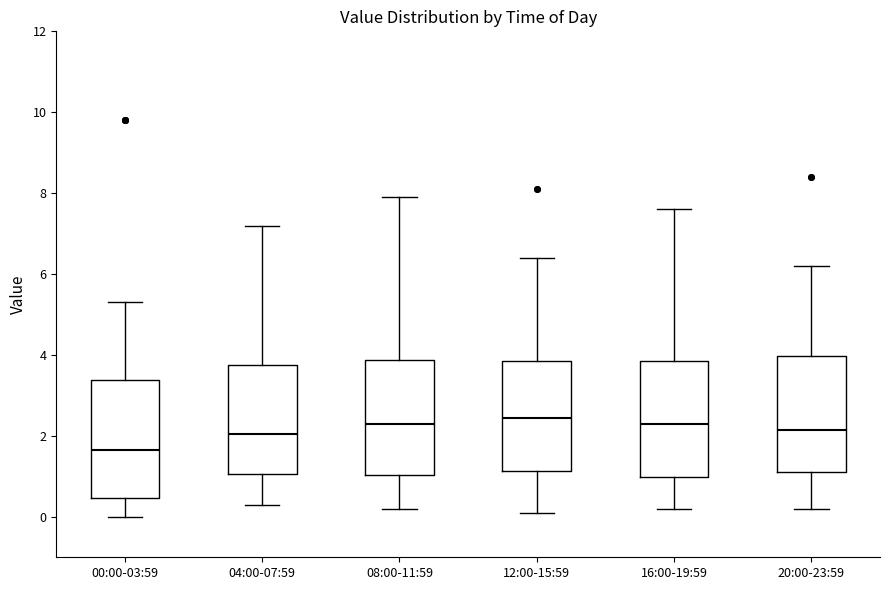

Reading left to right, transcribe this box plot: for each box, give where its median line is, the range the box spans, and where its two whiskers end, as read against the y-axis. The values are not printed on the chart, so give them approximately, as read against the axis.

00:00-03:59: median 1.6, box 0.4 to 3.4, whiskers 0.0 to 5.4
04:00-07:59: median 2.0, box 1.0 to 3.8, whiskers 0.4 to 7.2
08:00-11:59: median 2.4, box 1.0 to 3.8, whiskers 0.2 to 8.0
12:00-15:59: median 2.4, box 1.2 to 3.8, whiskers 0.2 to 6.4
16:00-19:59: median 2.4, box 1.0 to 3.8, whiskers 0.2 to 7.6
20:00-23:59: median 2.2, box 1.2 to 4.0, whiskers 0.2 to 6.2